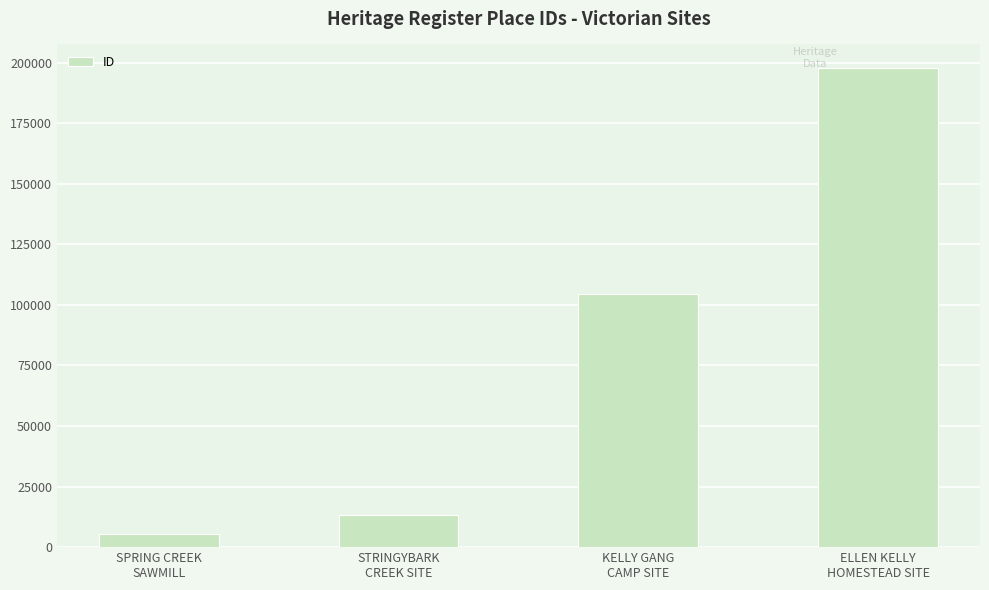

Count the number of data series in this chart.

1